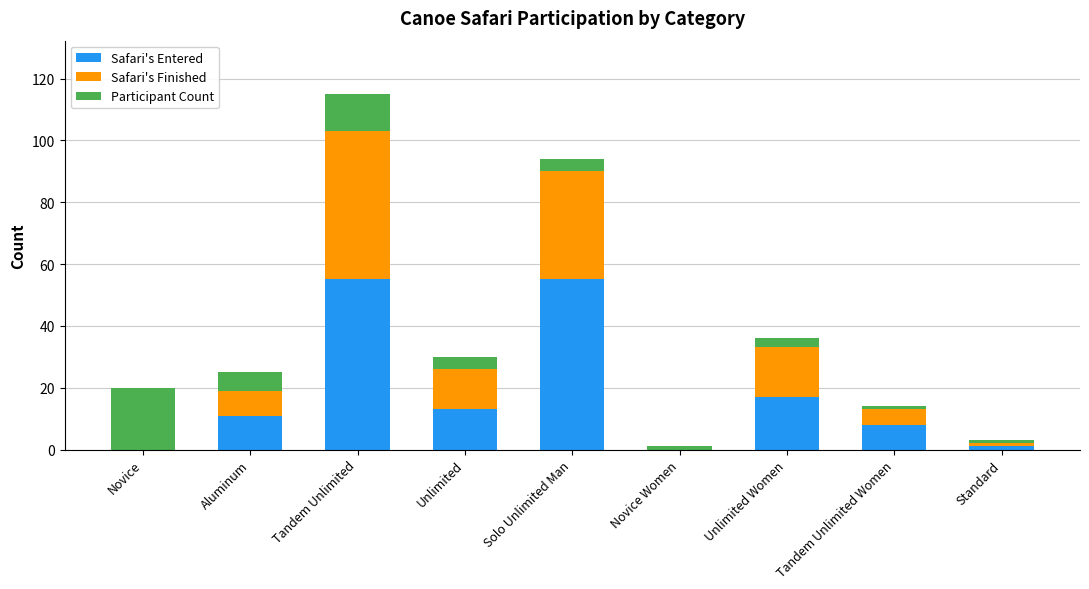

What is the sum of the Safari's Entered values at Novice and Aluminum?

11